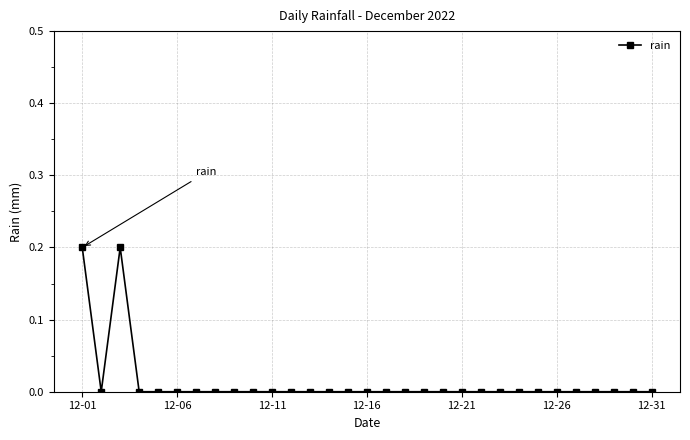

What is the sum of all values?

0.4